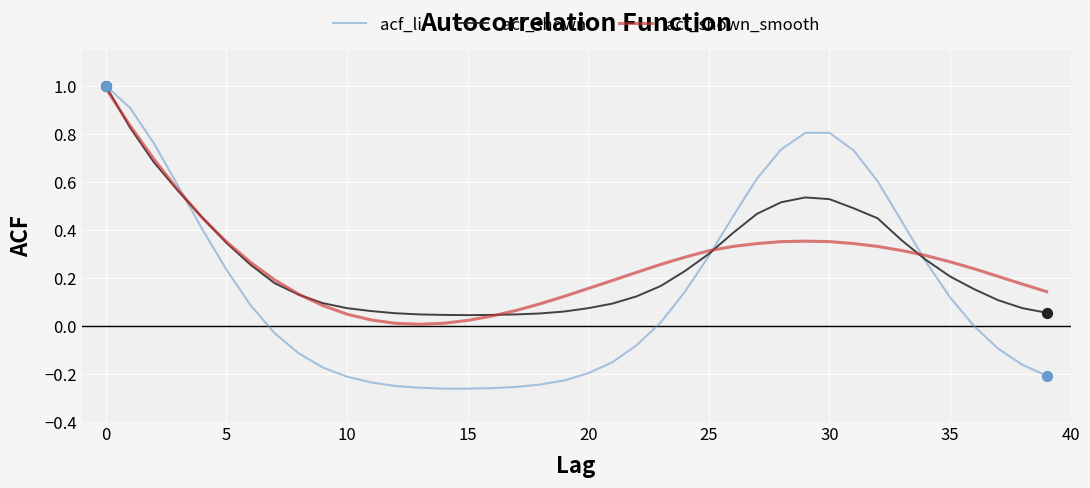

Which series has the widest spread of values?

acf_li